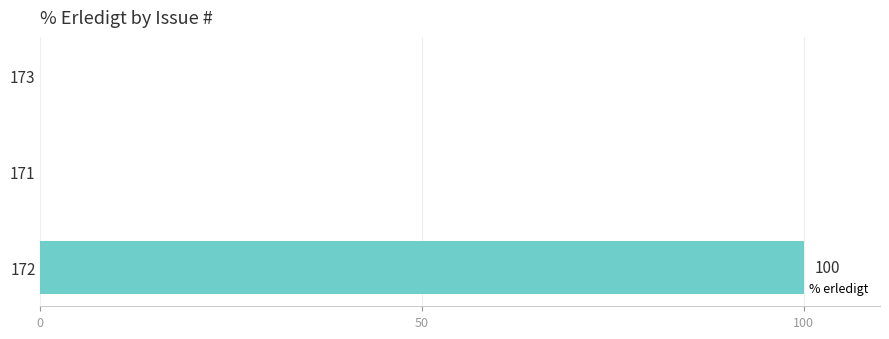

Is it true that the value at 173 is 0?

True